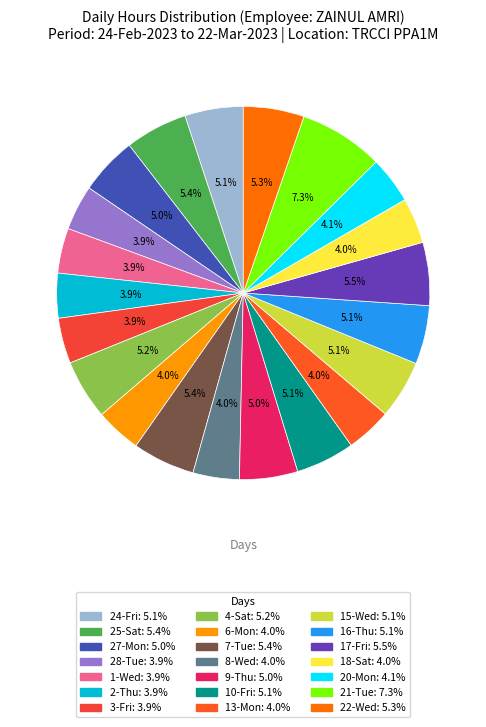

To the nearest percent, what is the average slice percentage?

5%